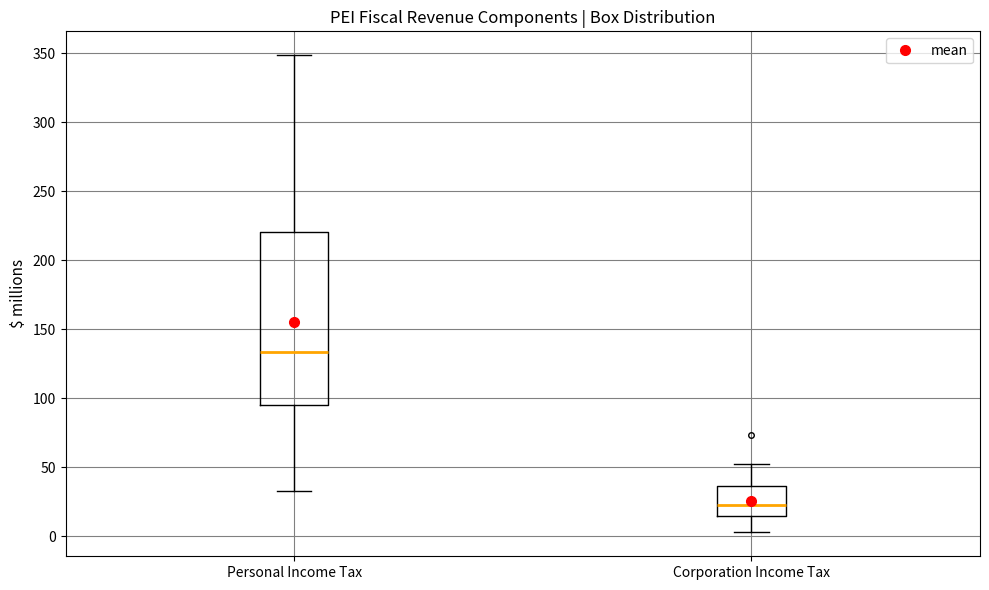

Which box has the lowest median line?

Corporation Income Tax